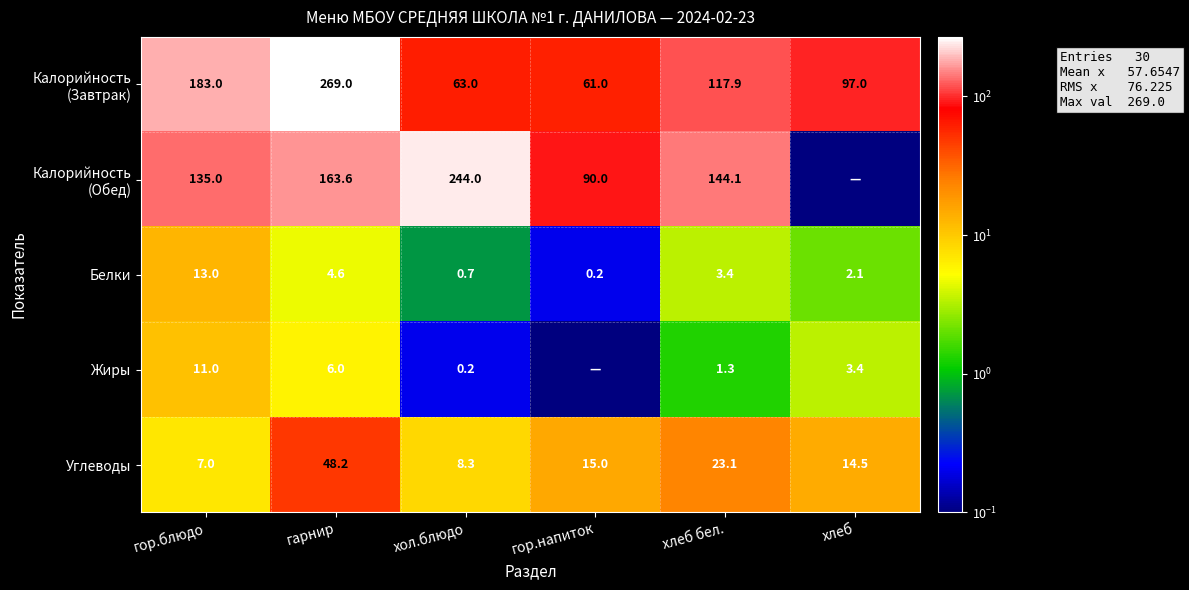

At which label does Углеводы first exceed 15?

гарнир